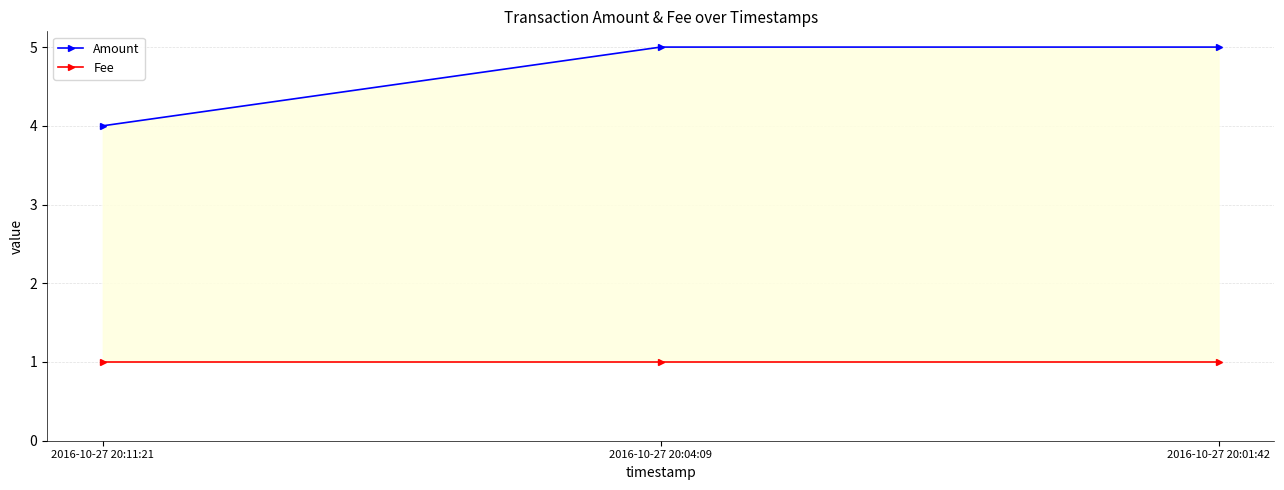

At which label is Amount closest to 4?

2016-10-27 20:11:21